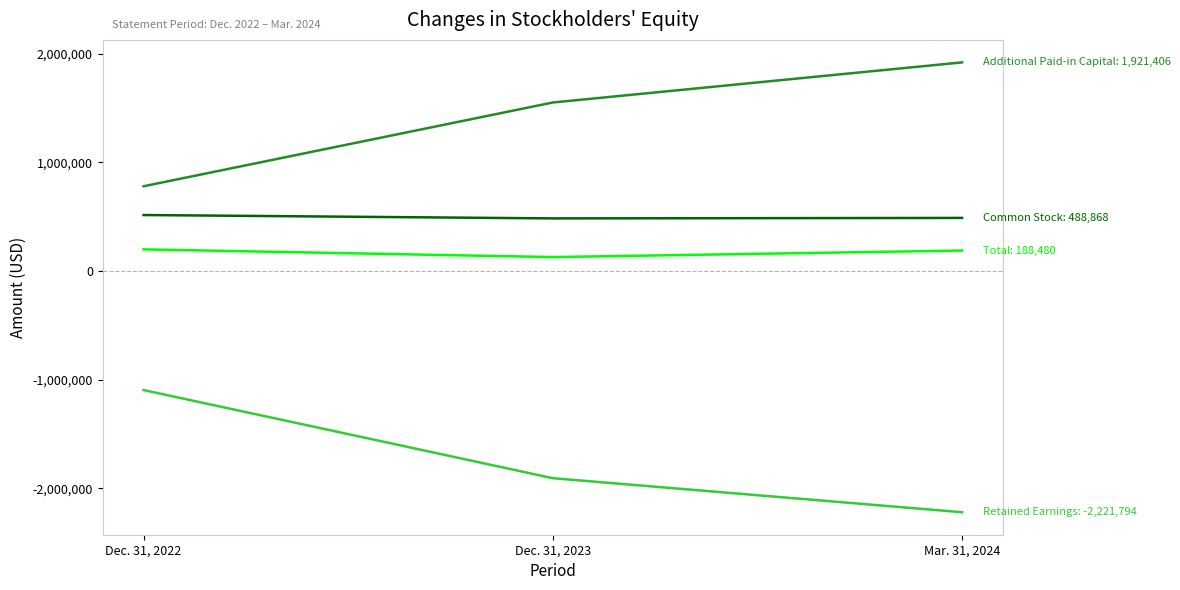

What is the spread (max minus min) of values at Dec. 31, 2023?

3460298